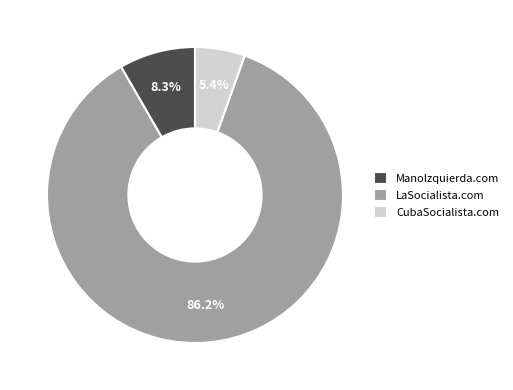

Which slice is the largest?

LaSocialista.com